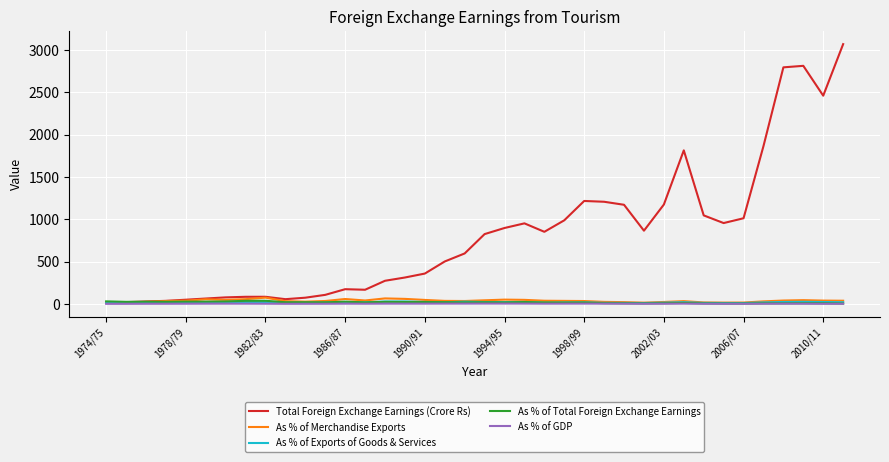

Does the chart display data point markers on the line(s)?

No